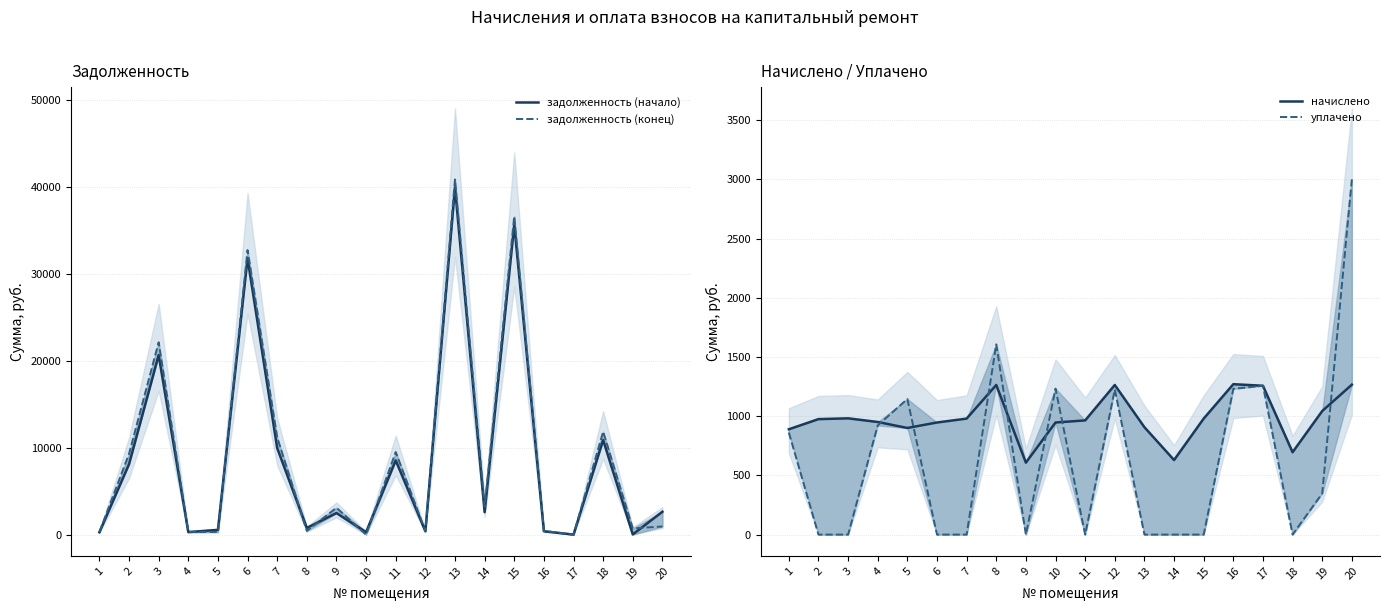

Which series has the largest total across all categories?

задолженность (конец)